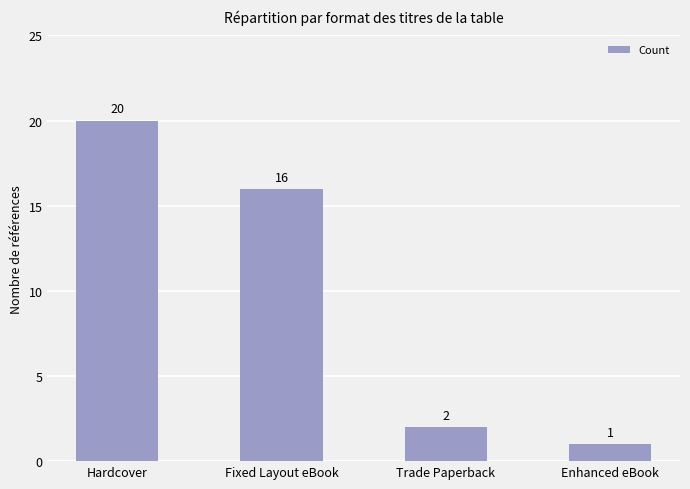

What is the label of the 2nd bar from the right?

Trade Paperback